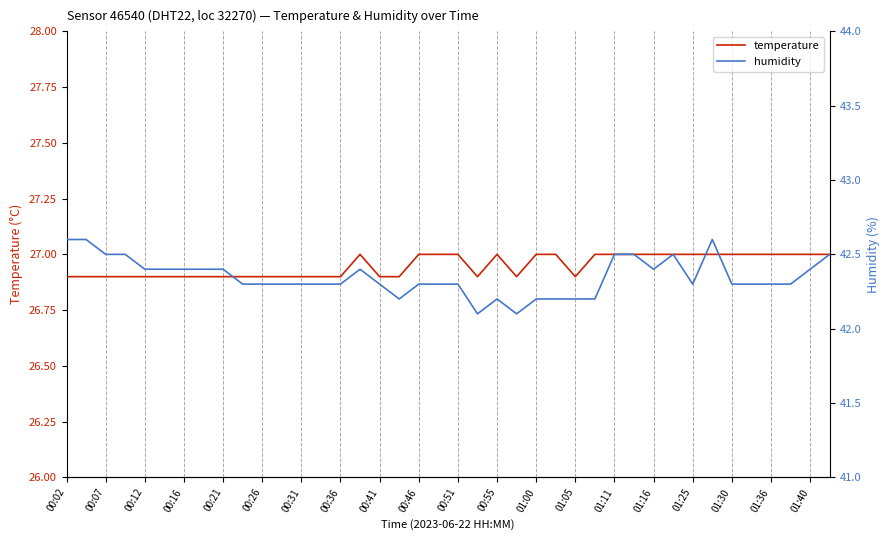

Rank the series at 00:41 from lowest to highest value.

temperature, humidity